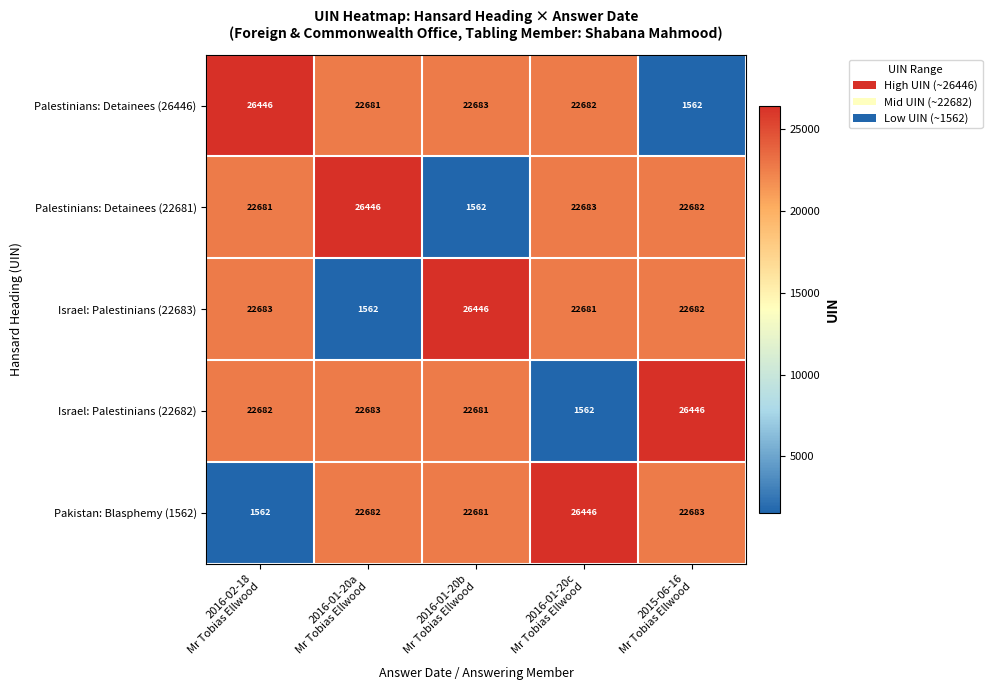

What is the highest value of the Palestinians: Detainees (22681) series?

26446